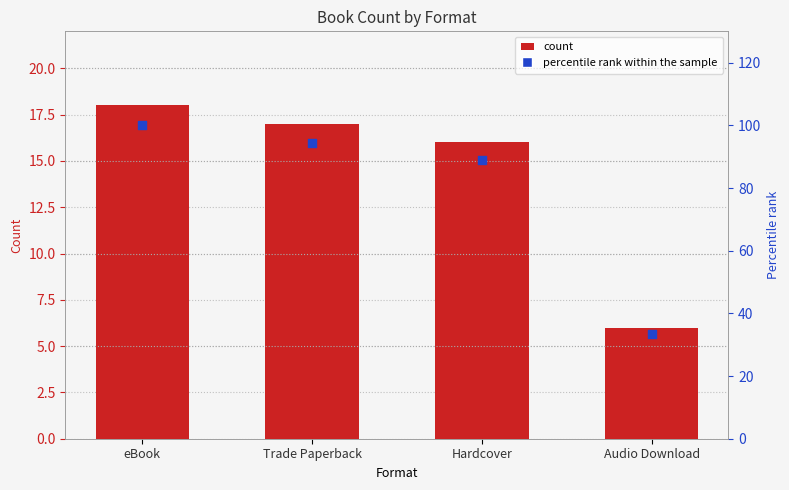

Is the value of Count at Audio Download greater than the value of Percentile rank within sample at eBook?

No